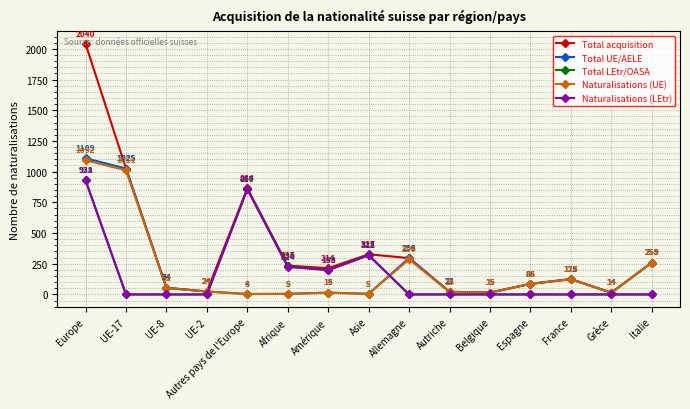

What value does the Naturalisations (UE) series have at Allemagne?

286